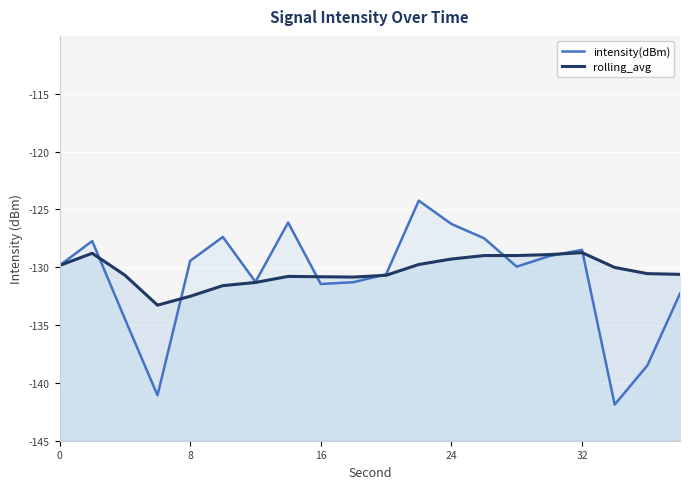

How many values in the intensity(dBm) series exceed -129?

7